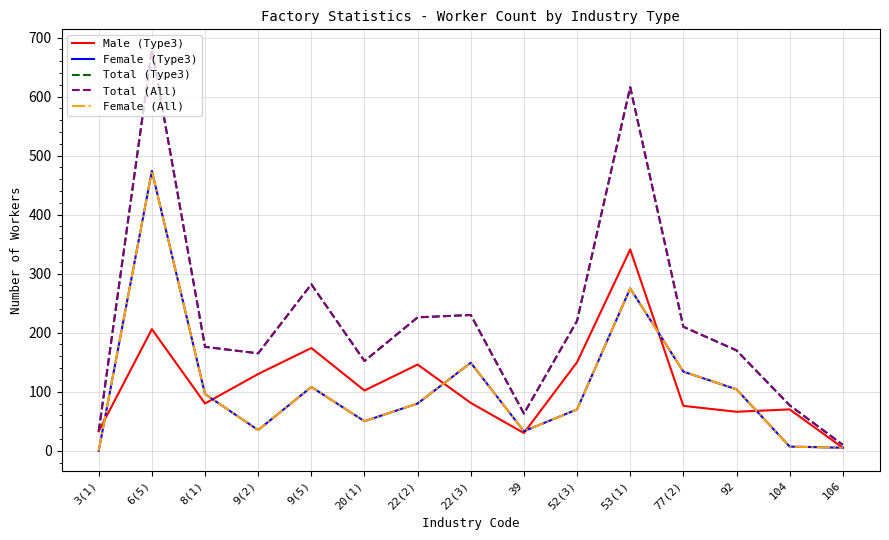

Which category has the lowest value across all series?

3(1)